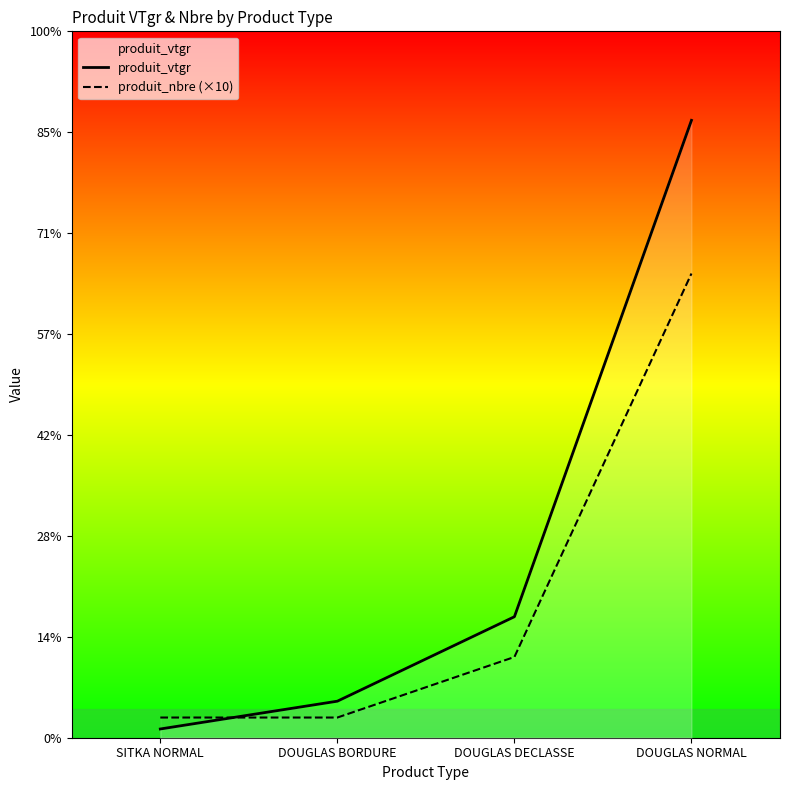

Does the chart have visible grid lines?

No